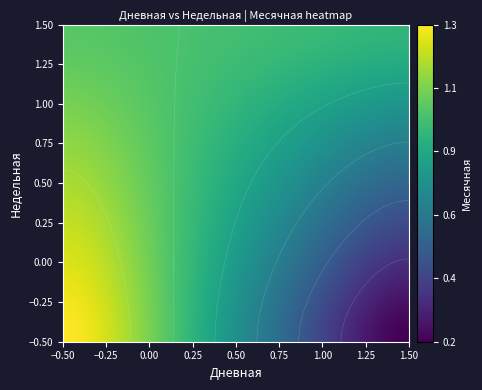

The 4 series shows 2 at 0. True or false?

False